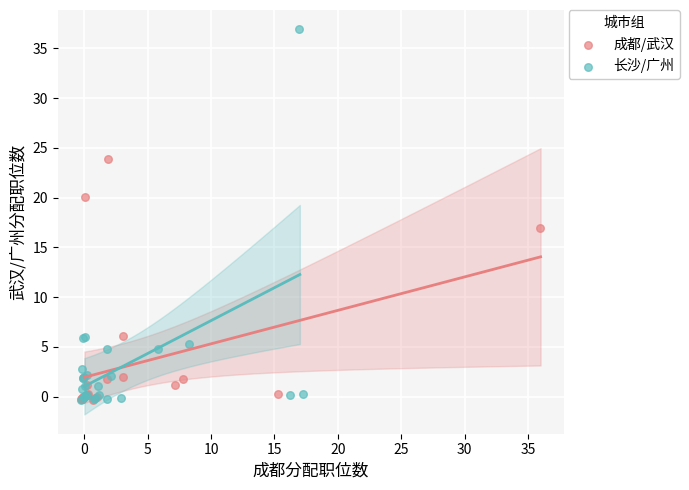

Which series has the largest Y range (max minus min)?

长沙/广州